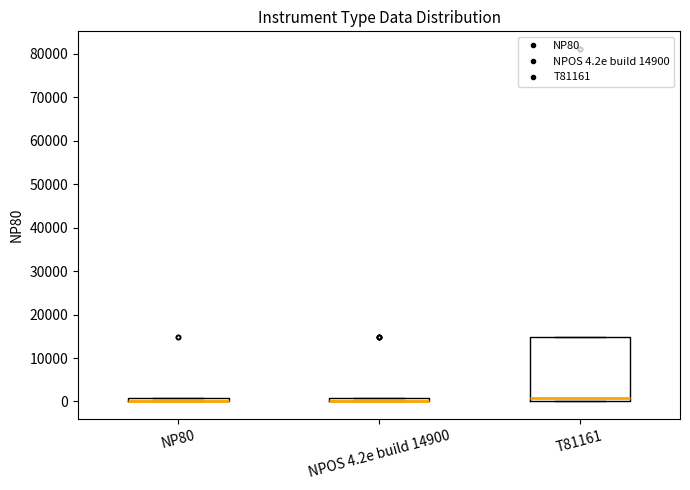

Where does the median line of the box for T81161 sit on the y-axis? The values are not printed on the chart, so give them approximately, as read against the axis.

1000